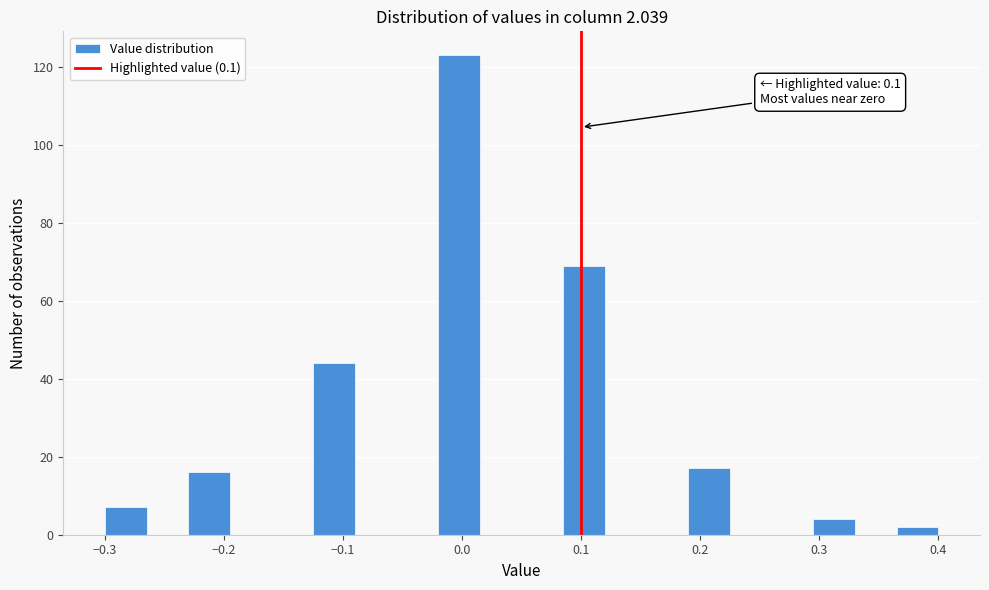

Read against the x-axis, roughly where is the centre of the tallest bar?

0.00